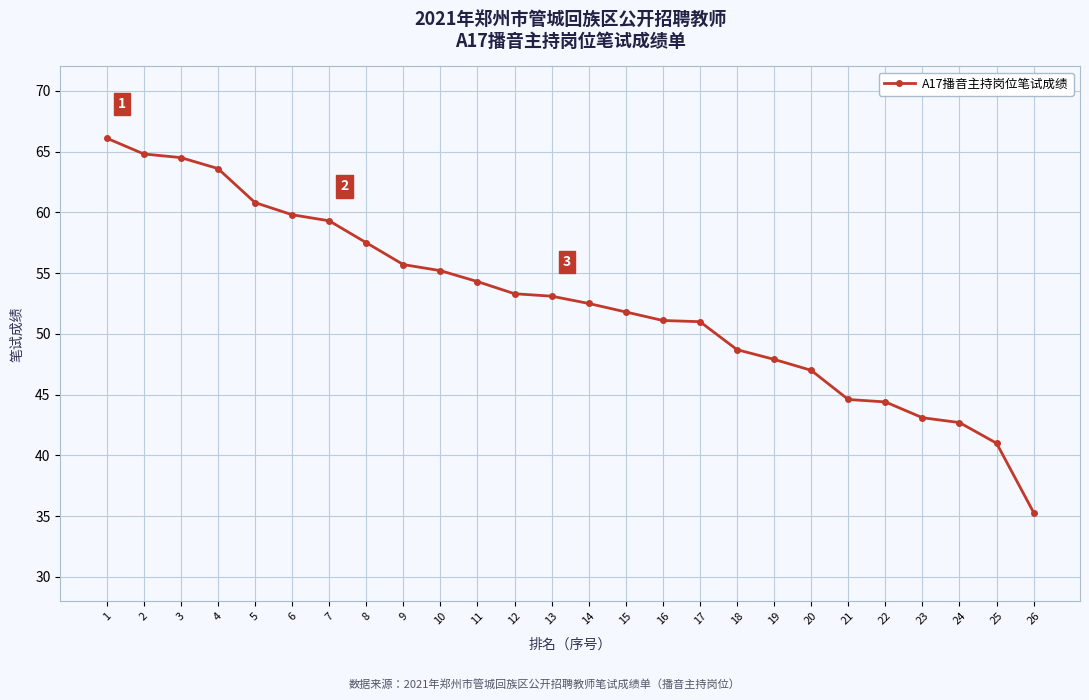

What is the value of the 16th point from the left?

51.1